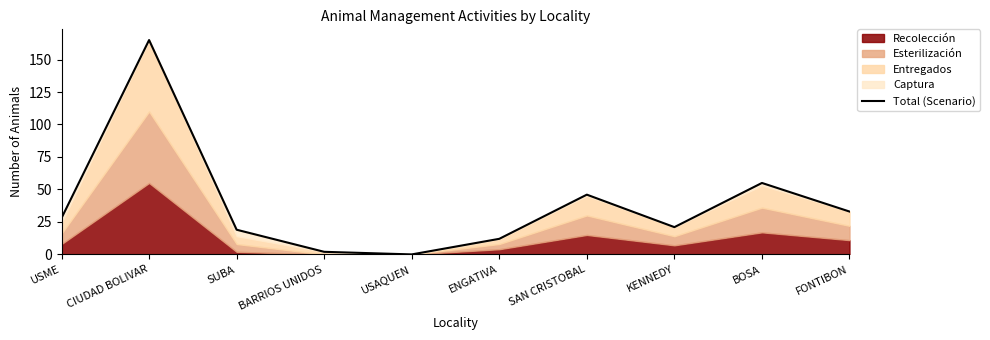

What is the ratio of the value at SUBA to the value at USME?

0.7